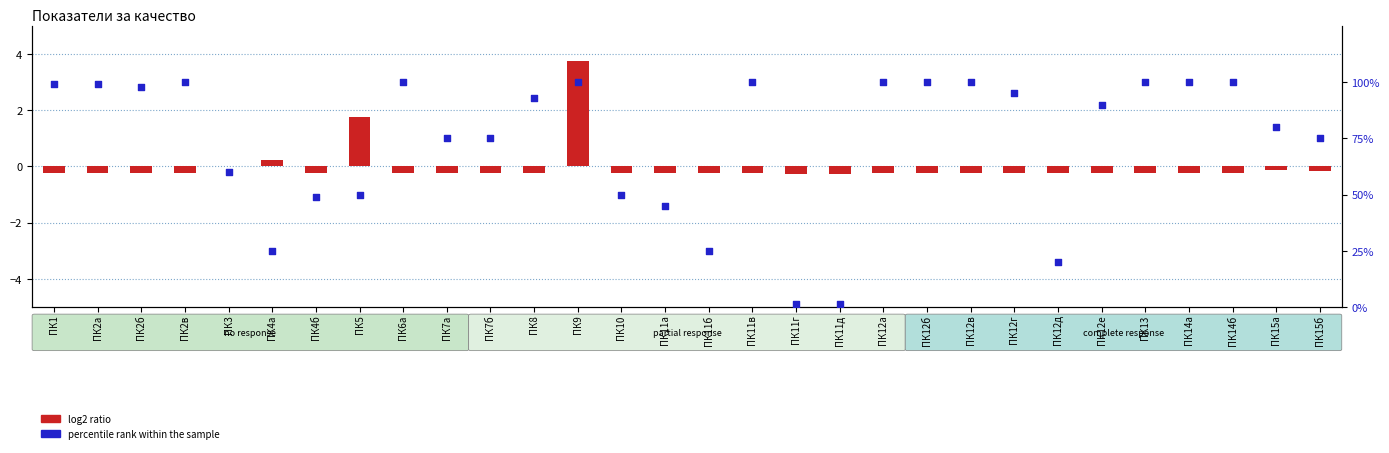

What is the total value across all series at ПК12а?

99.8